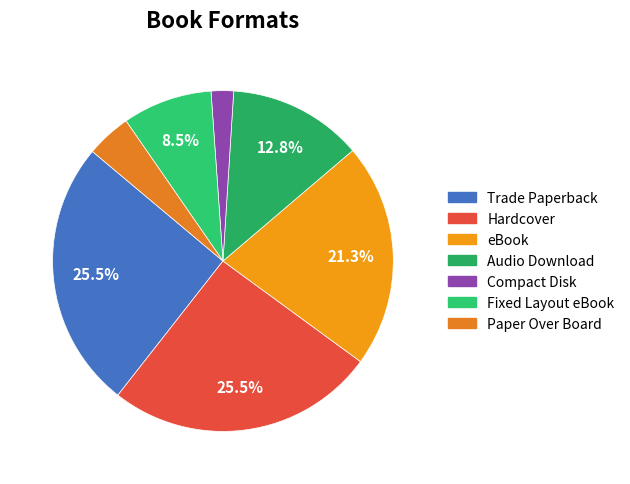

What is the smallest slice in the pie chart?

Compact Disk